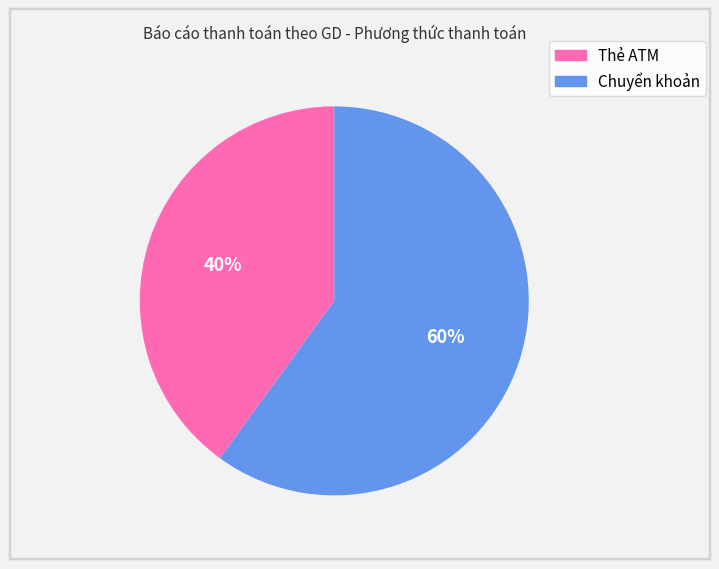

How many segments does this pie chart have?

2